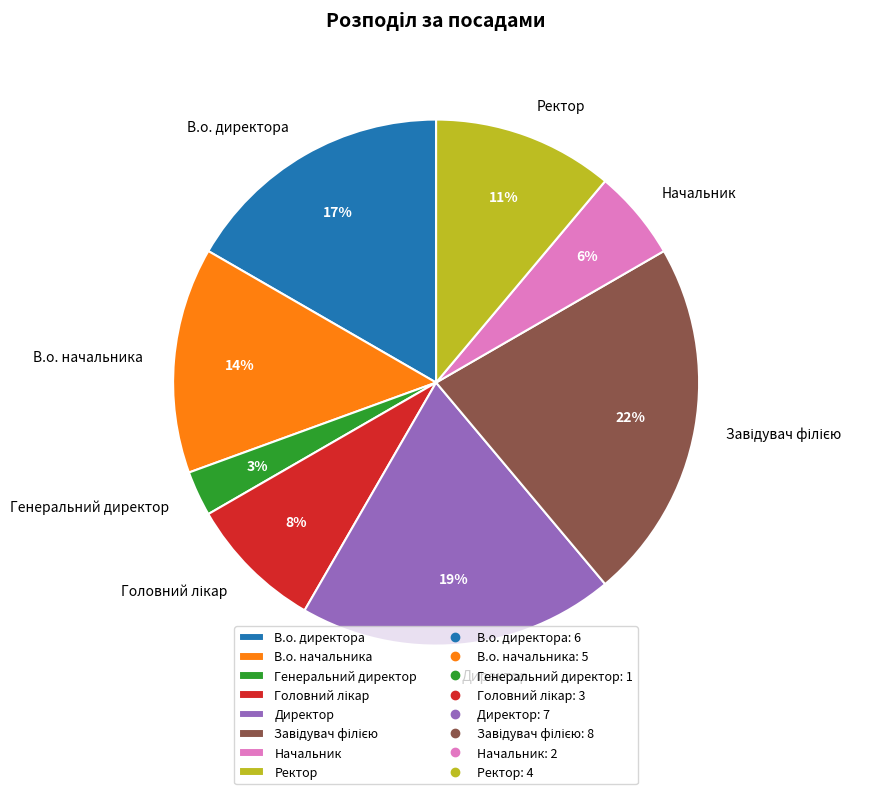

To the nearest percent, what is the difference between the Генеральний директор and В.о. директора slice percentages?

14%